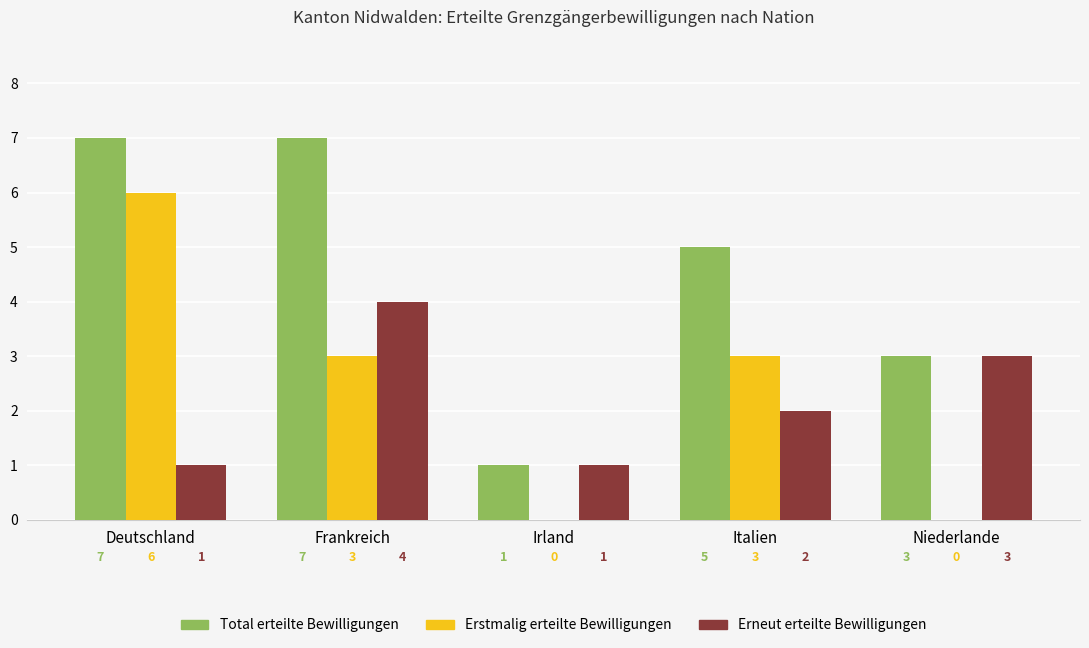

Which category has the highest value in the Erneut erteilte Bewilligungen series?

Frankreich